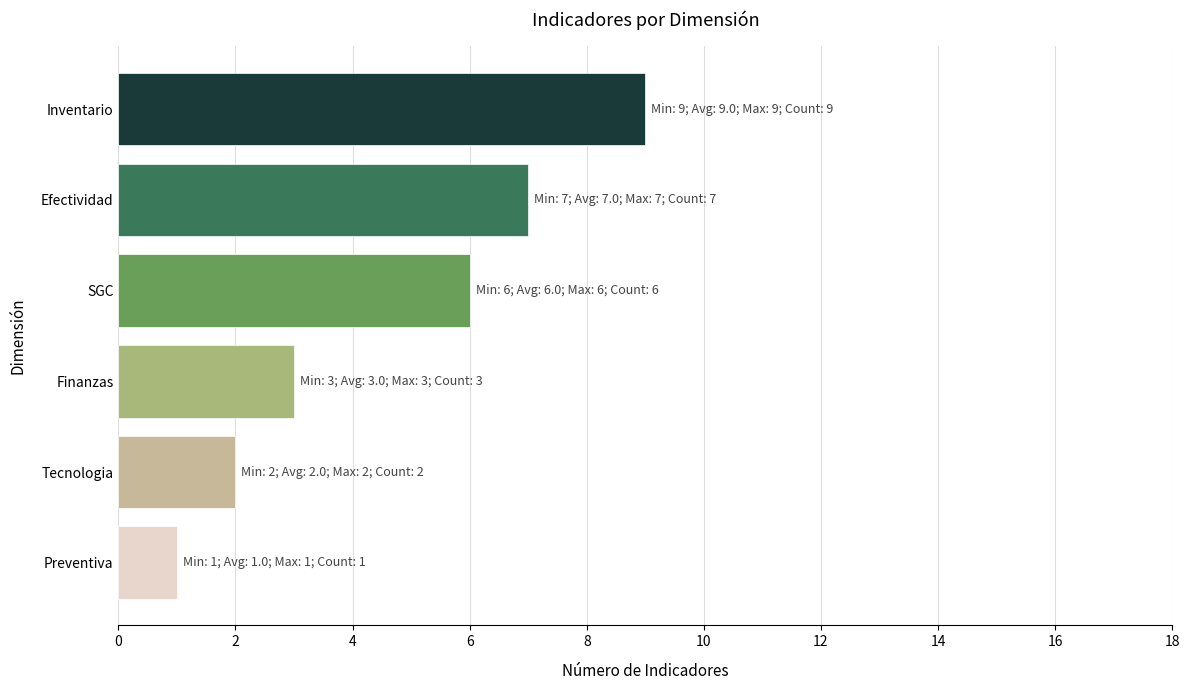

Reading top to bottom, extract all data points from this chart.

9	7	6	3	2	1